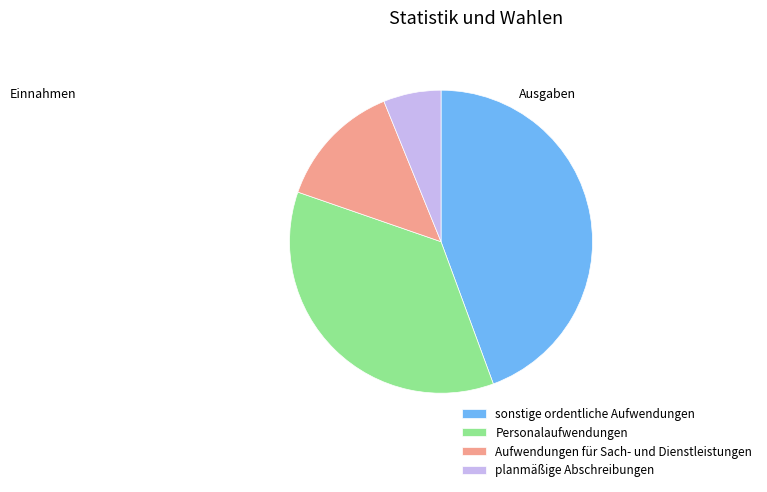

Is there a majority slice in this chart?

No